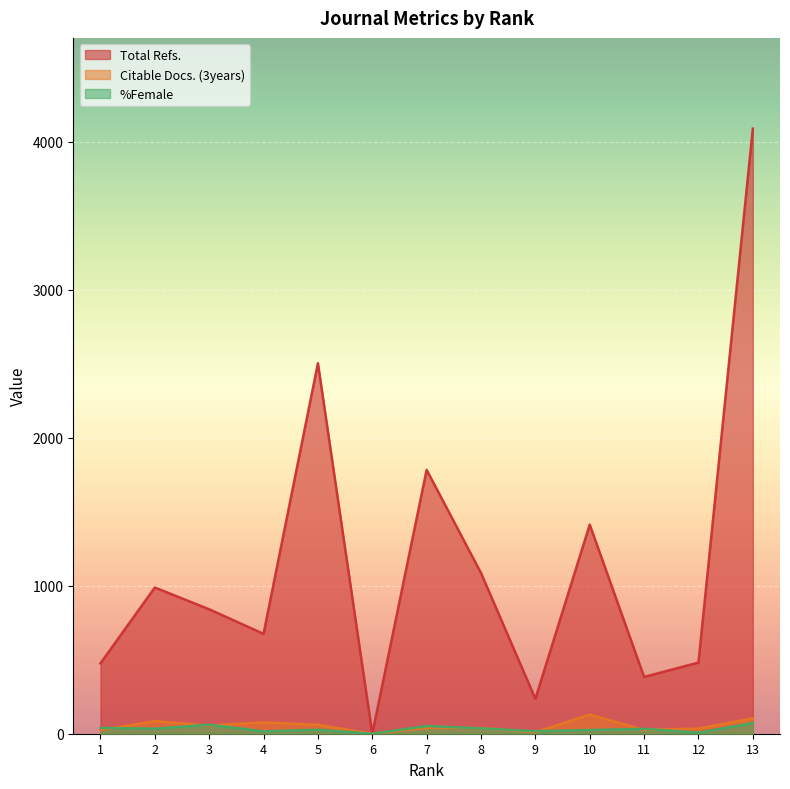

At which label is Citable Docs. (3years) closest to 64?

5